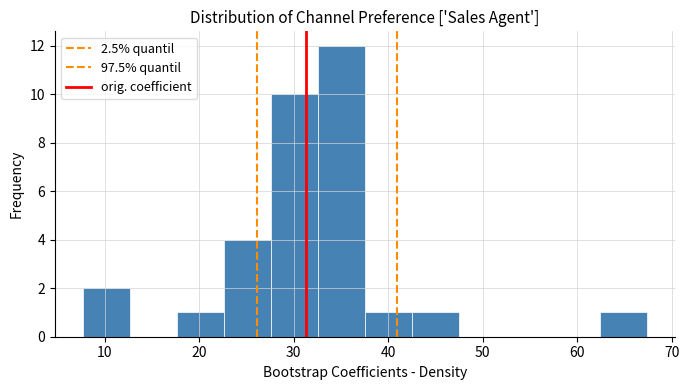

How tall is the bar that spans 43 to 48 on the x-axis? Neither the bar edges nor the heights are printed on the chart, so give them approximately, as read against the axes.

1